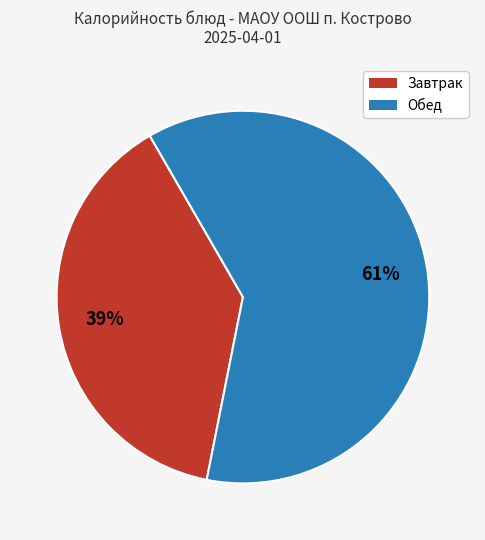

Does any single category account for the majority?

Yes